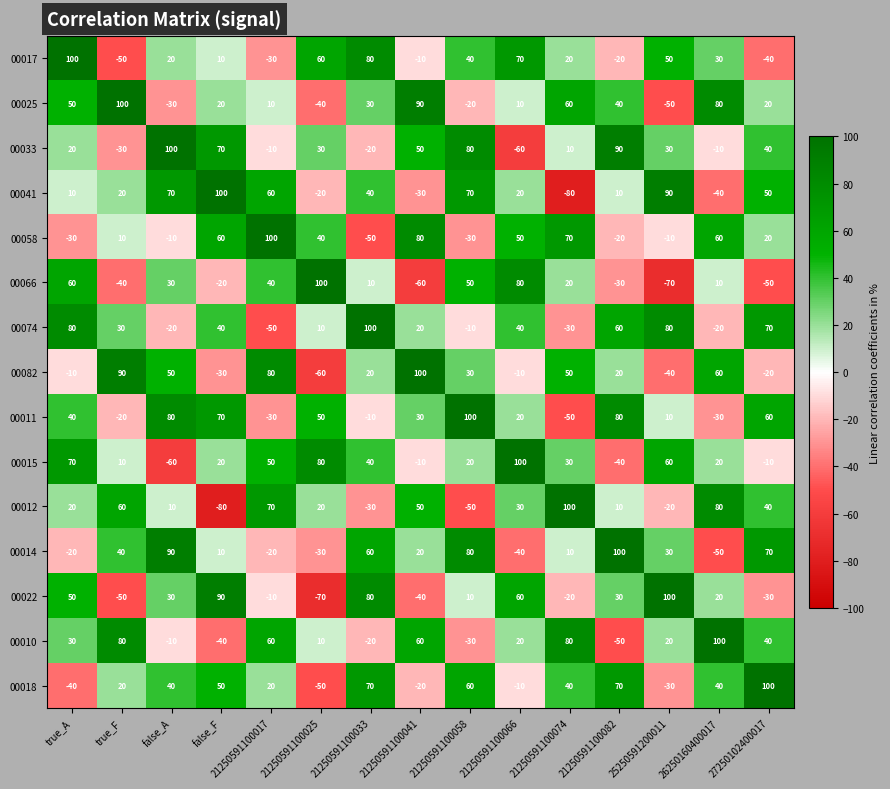

At which label is 00014 closest to 25?

21250591100041